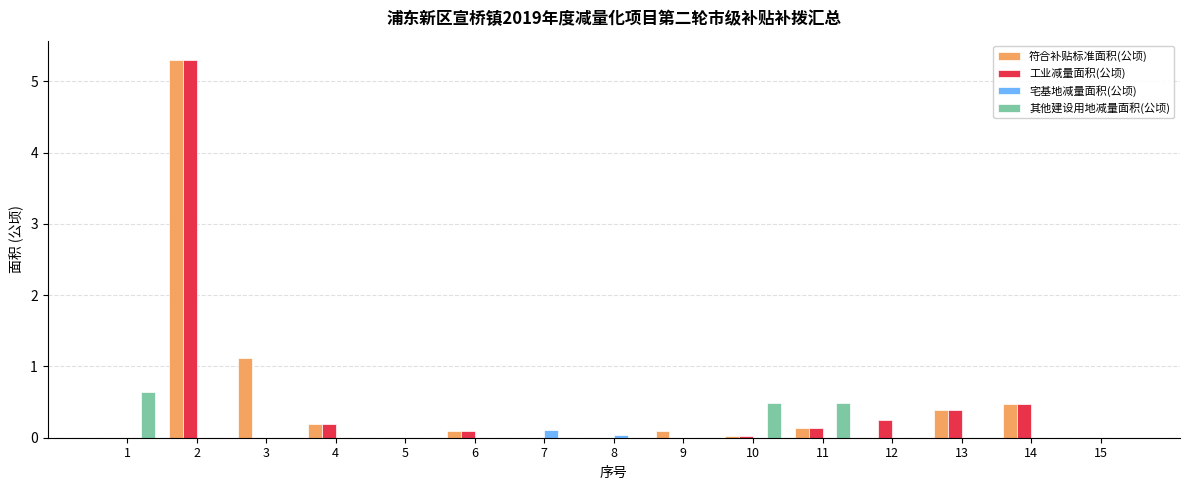

At which category is the sum across all series the highest?

2